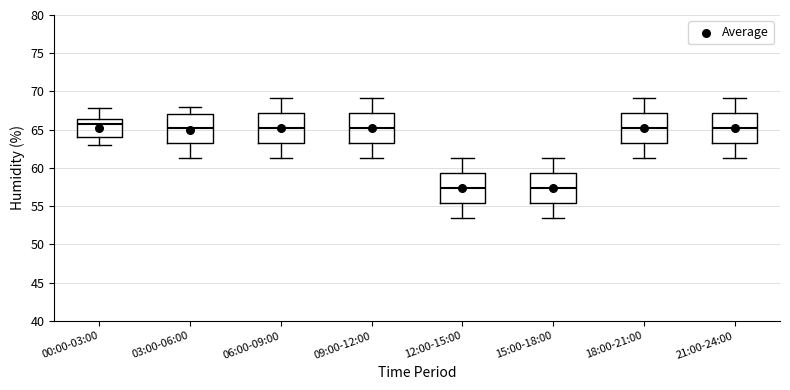

Which box's median line is the highest?

00:00-03:00